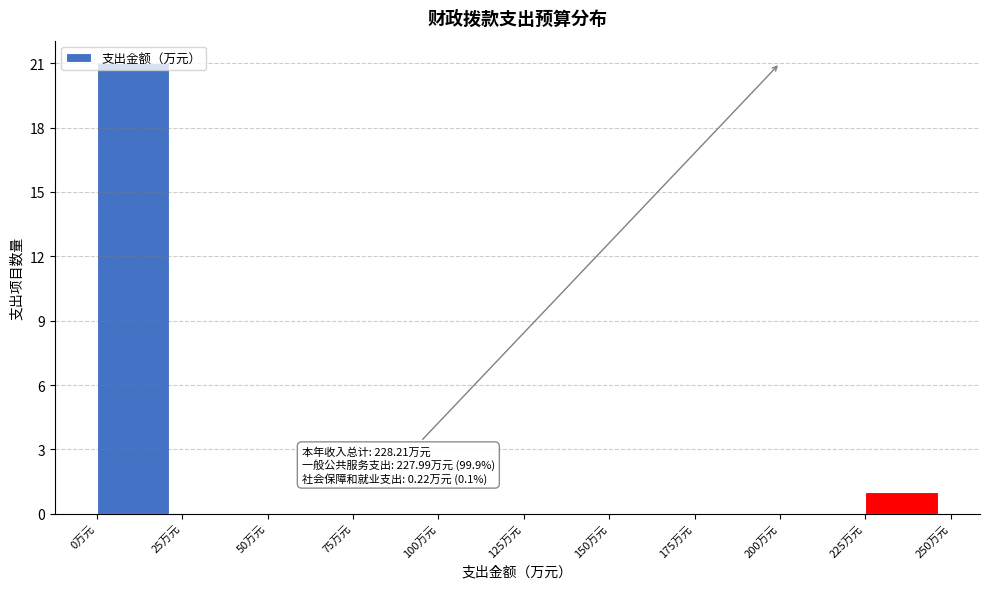

Which range on the x-axis has the tallest bar?

0 to 25